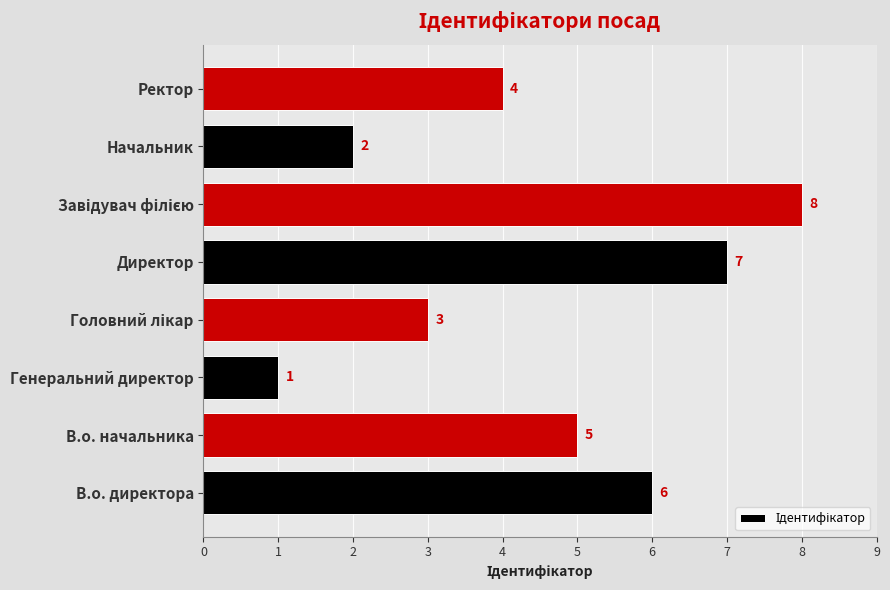

Which has a higher value, Генеральний директор or Ректор?

Ректор